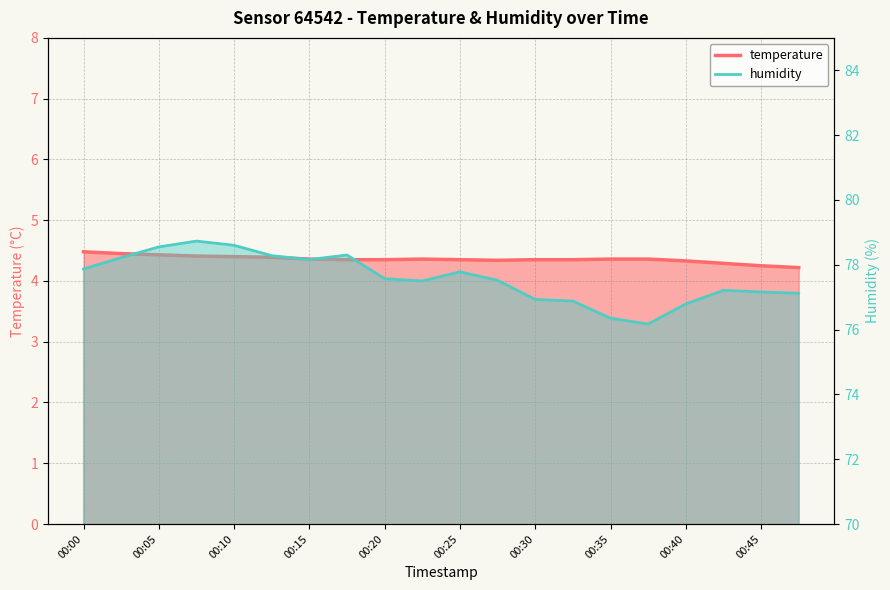

Does the chart display data point markers on the line(s)?

No